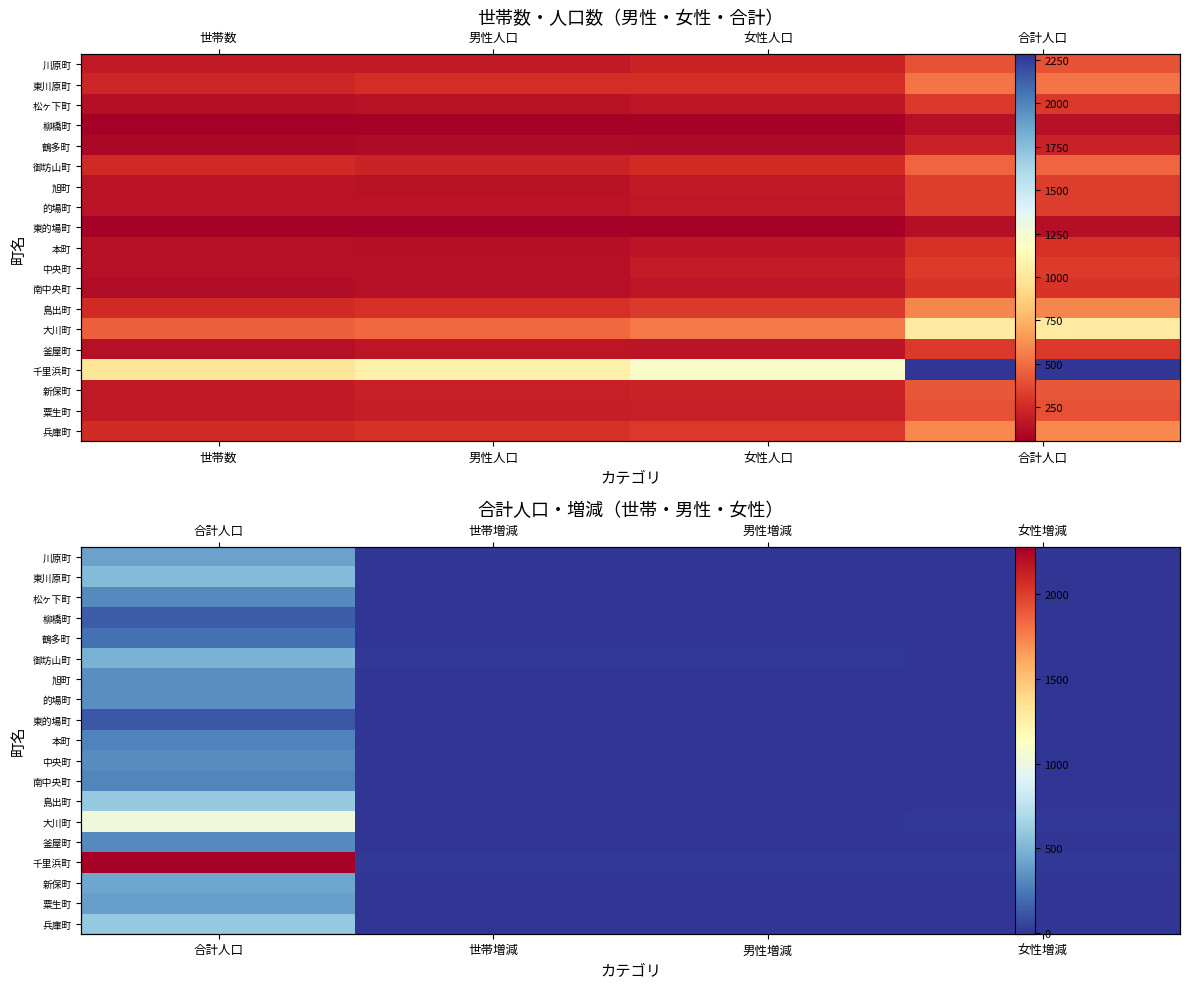

How many data points in 大川町 are above 4?

1